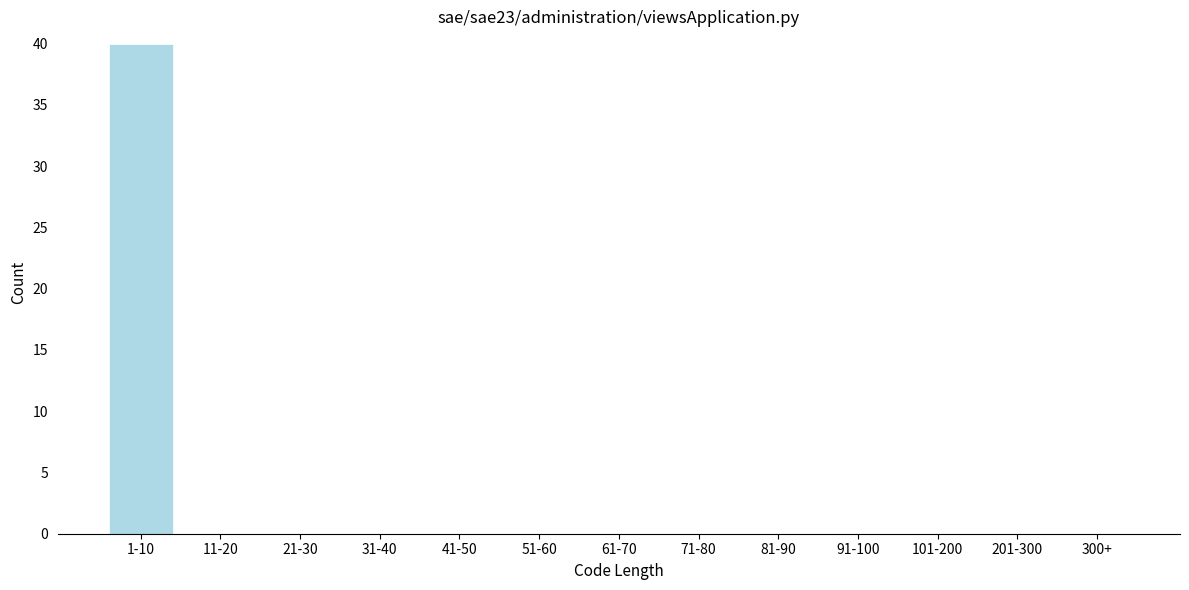

Reading right to left, transcribe all the data shown in this chart.

300+=0	201-300=0	101-200=0	91-100=0	81-90=0	71-80=0	61-70=0	51-60=0	41-50=0	31-40=0	21-30=0	11-20=0	1-10=40